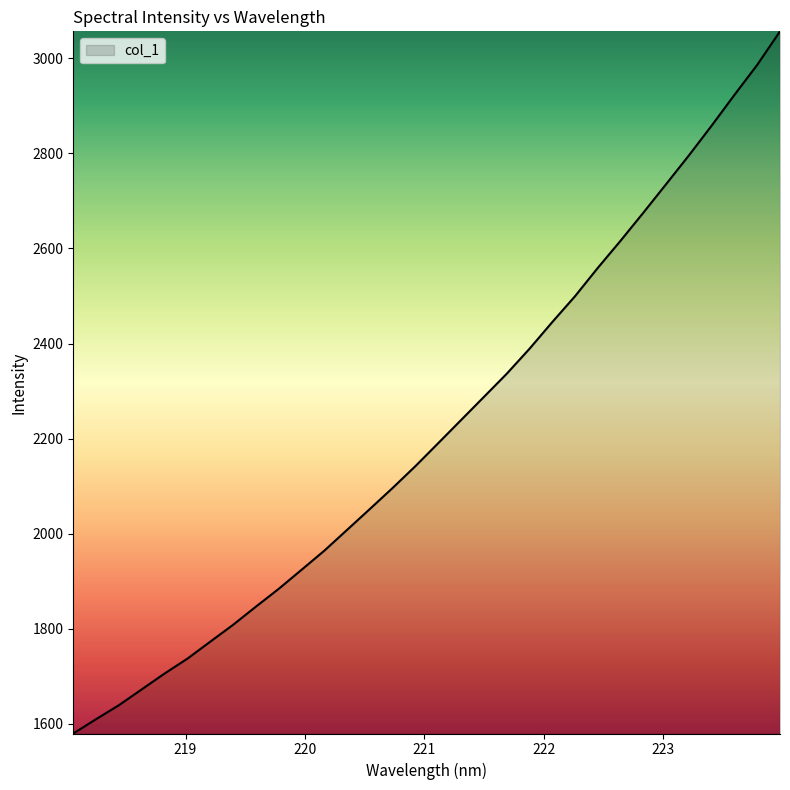

What is the minimum value shown in the chart?

1579.9